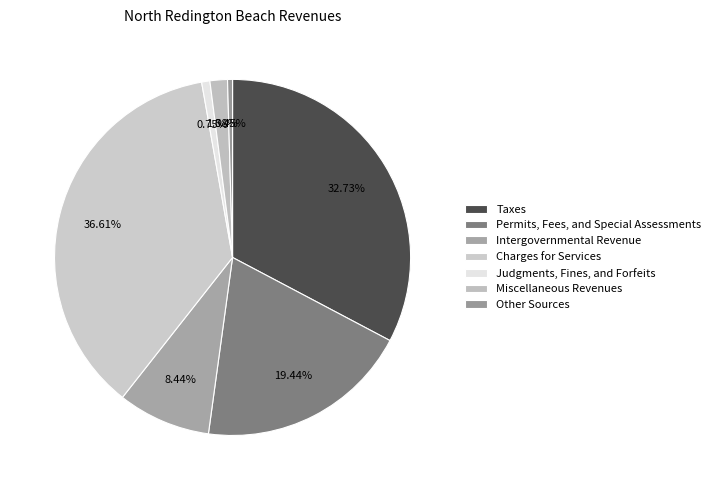

Count the number of slices in the pie.

7